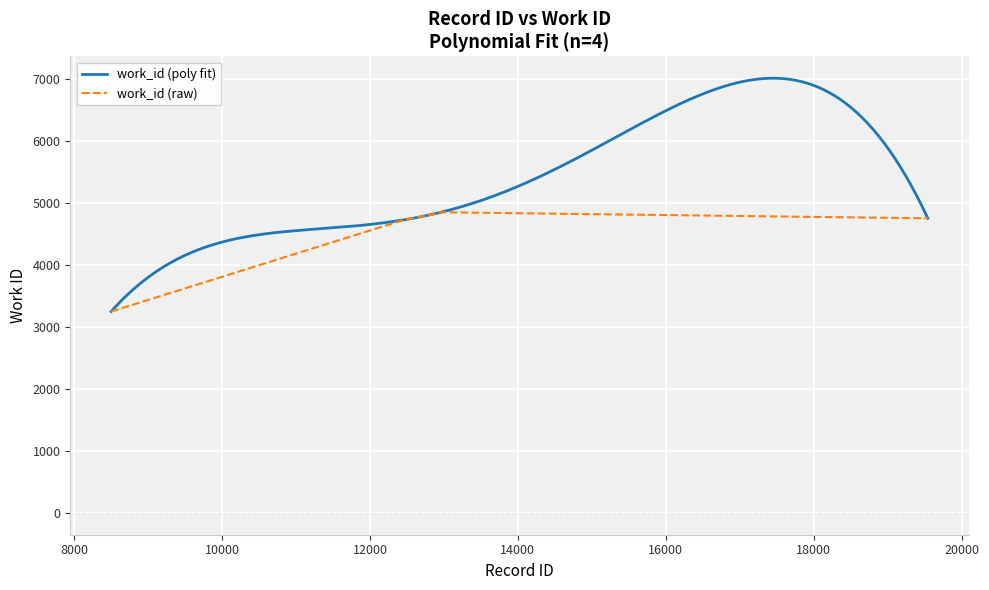

What is the highest value of the work_id (raw) series?

4846